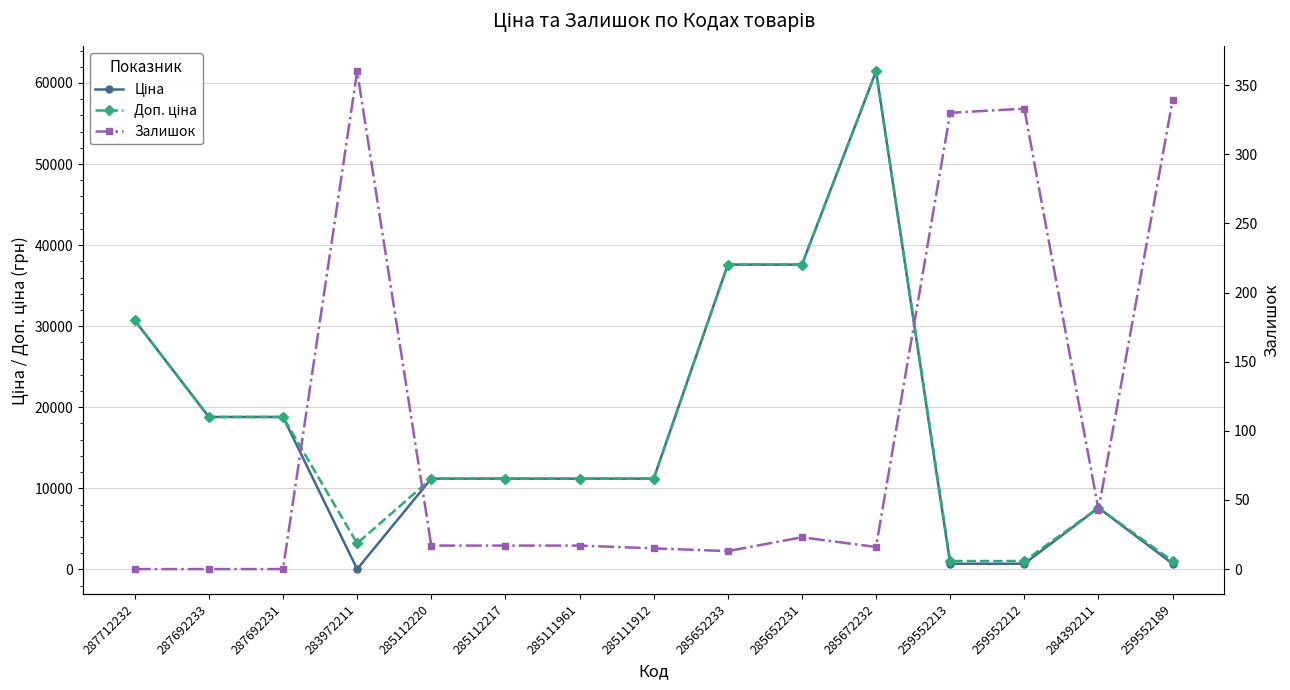

What is the average value of the Ціна series?

17293.0